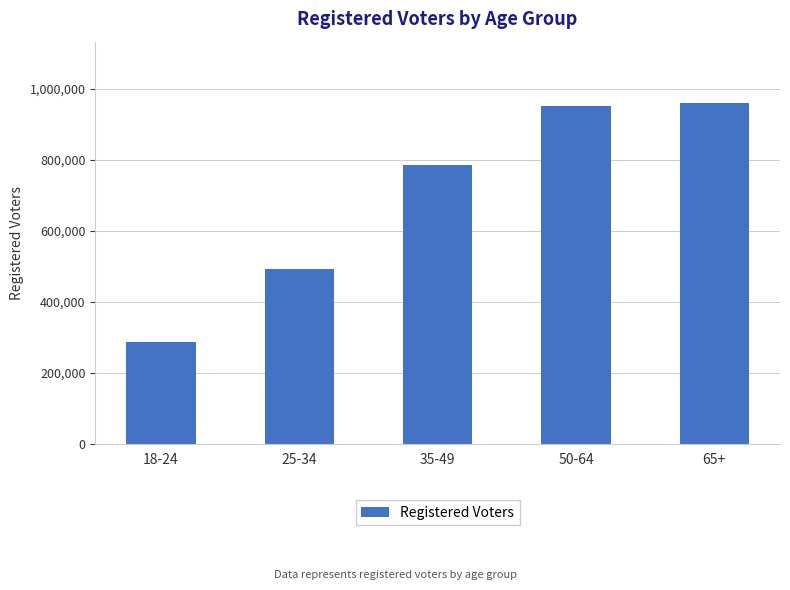

What is the label of the 5th bar from the left?

65+